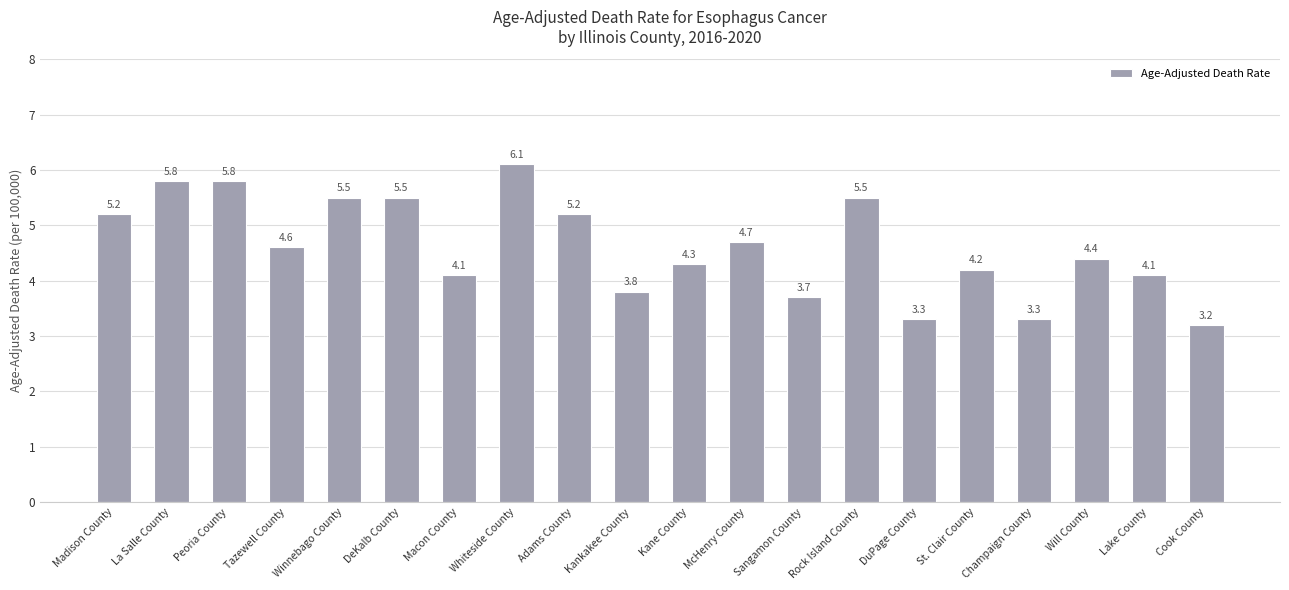

Are the bars grouped side by side (vs. stacked)?

No